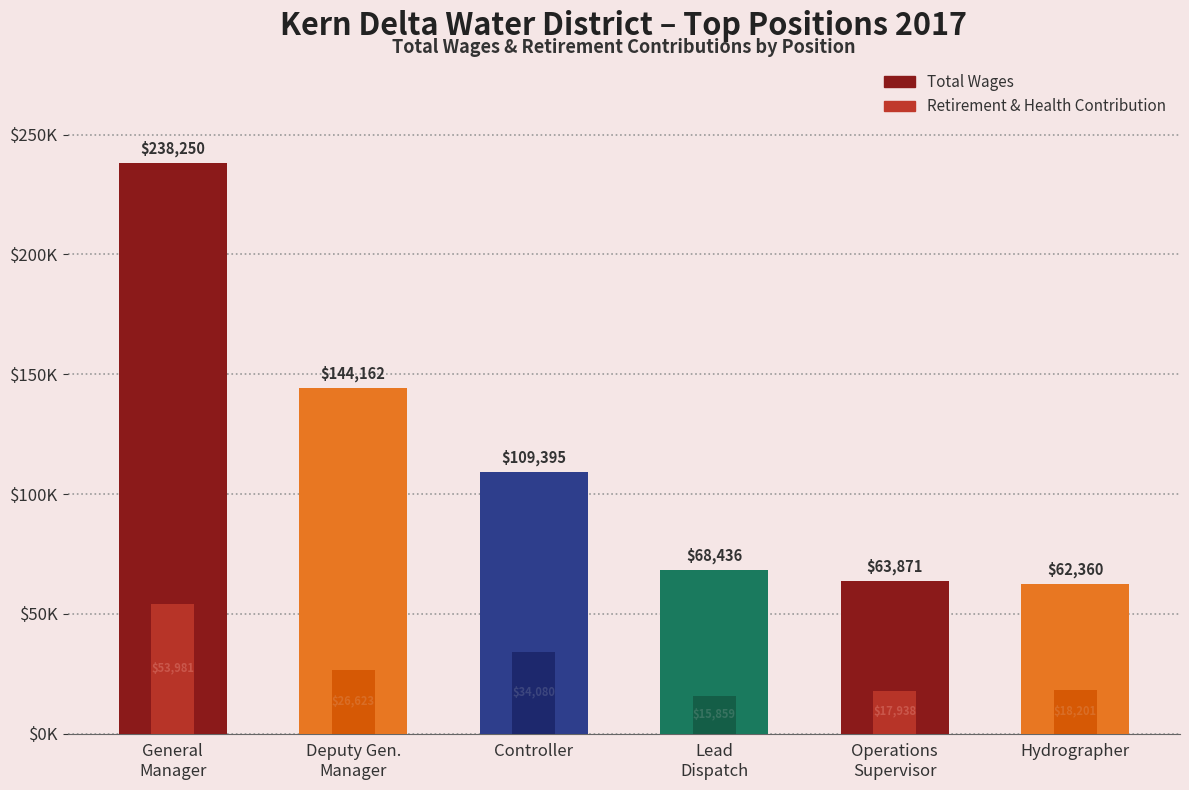

Reading left to right, extract all data points from this chart.

TotalWages: General
Manager=238250	Deputy Gen.
Manager=144162	Controller=109395	Lead
Dispatch=68436	Operations
Supervisor=63871	Hydrographer=62360
TotalRetirementAndHealthContribution: General
Manager=53981	Deputy Gen.
Manager=26623	Controller=34080	Lead
Dispatch=15859	Operations
Supervisor=17938	Hydrographer=18201